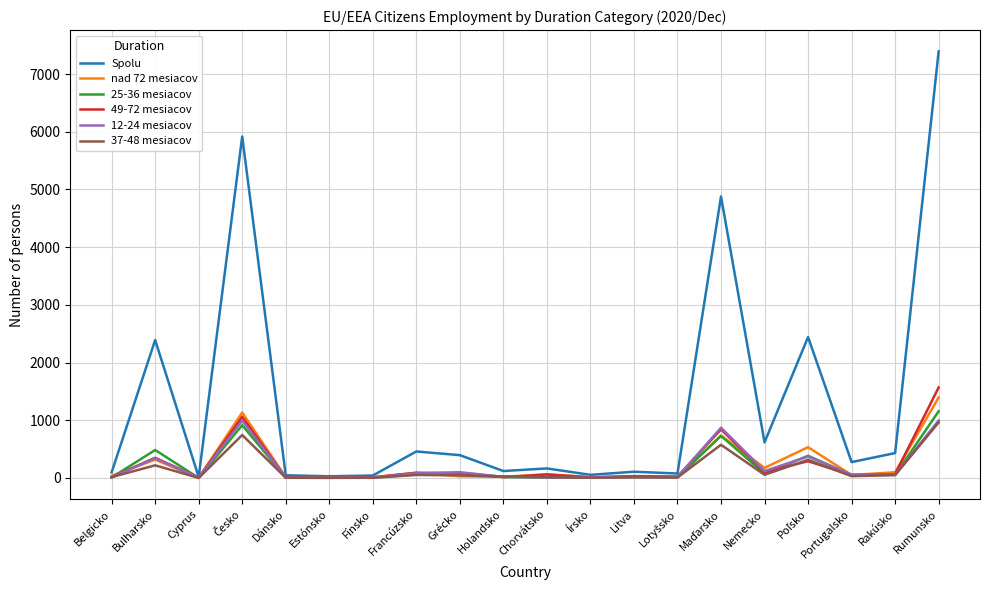

Between Nemecko and Rumunsko, which series saw the biggest shift?

Spolu